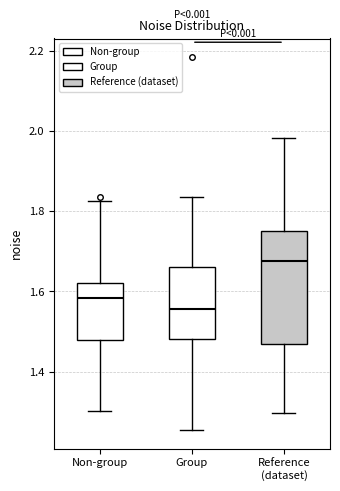

Reading left to right, read every box against the y-axis: the position of its median line, the range the box covers, and the ends of its whiskers. The values are not printed on the chart, so give them approximately, as read against the axis.

Non-group: median 1.58, box 1.48 to 1.62, whiskers 1.30 to 1.82
Group: median 1.56, box 1.48 to 1.66, whiskers 1.26 to 1.84
Reference (dataset): median 1.68, box 1.46 to 1.76, whiskers 1.30 to 1.98